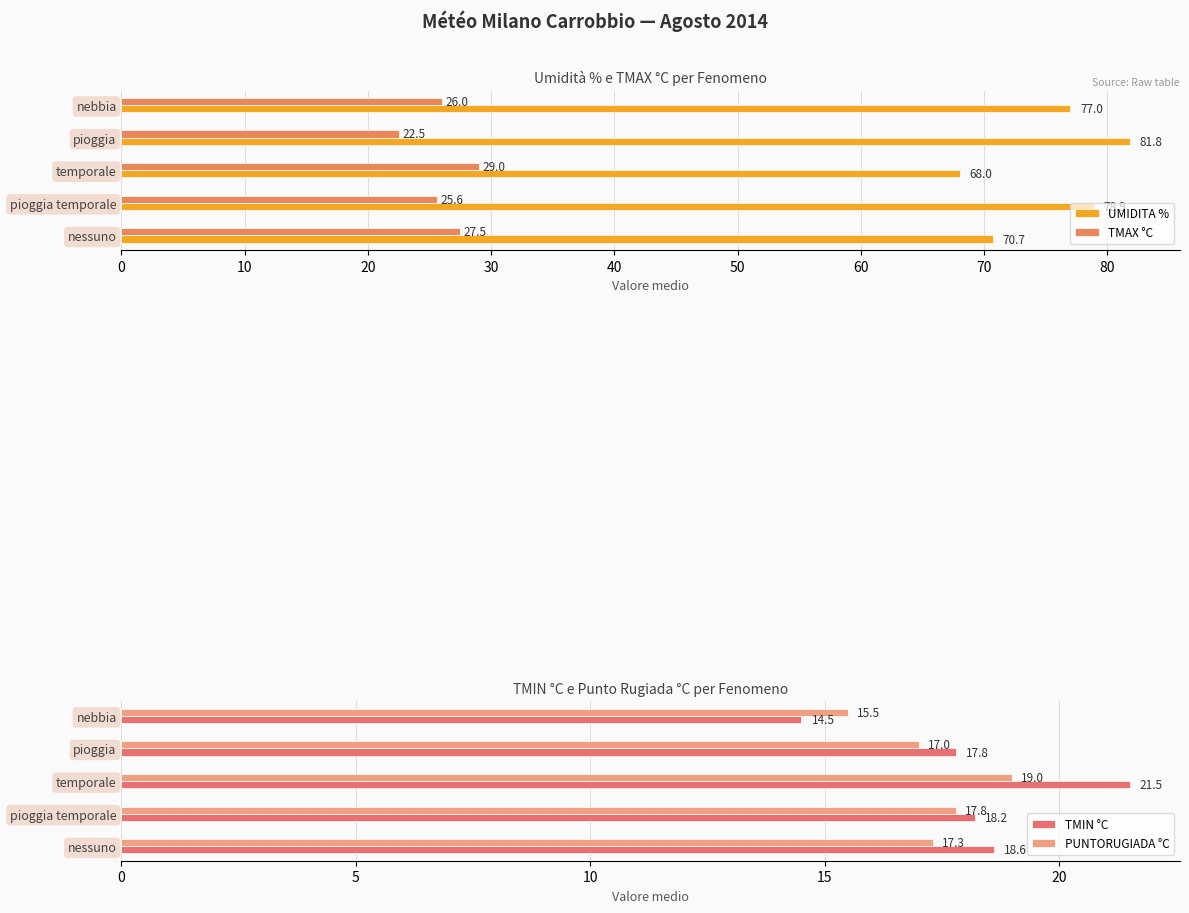

How many data points does each series have?

5